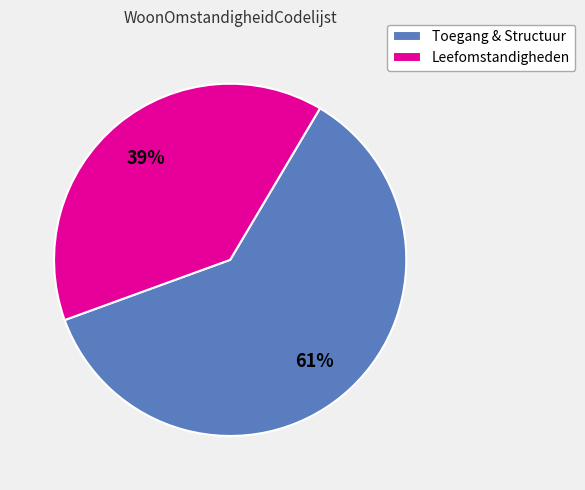

Does any single category account for the majority?

Yes